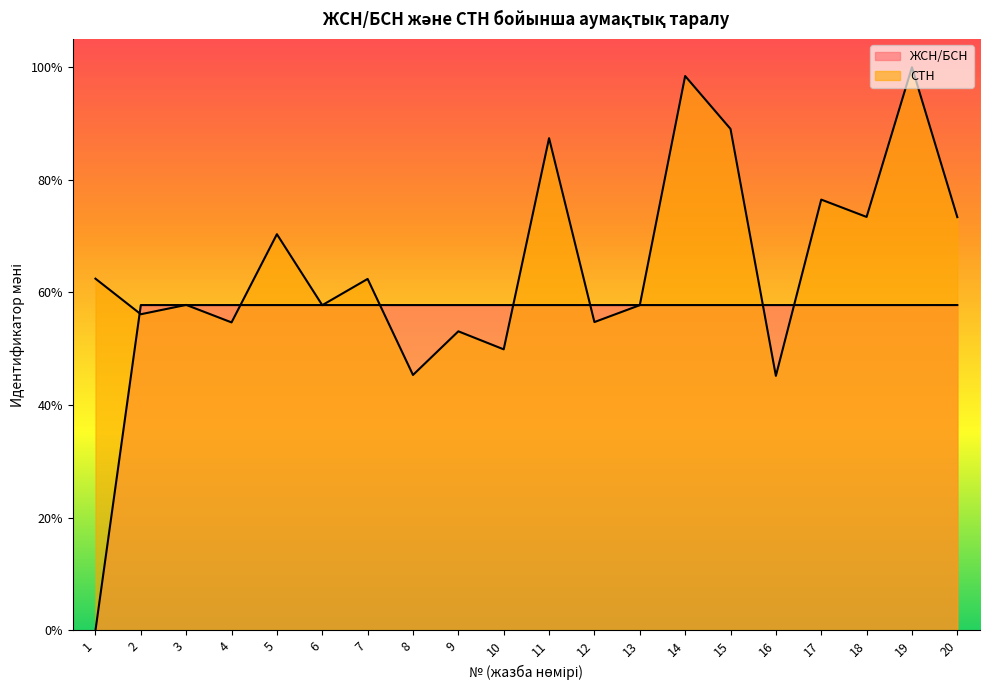

What is the difference between the second highest and second lowest values in the СТН series?

0.5